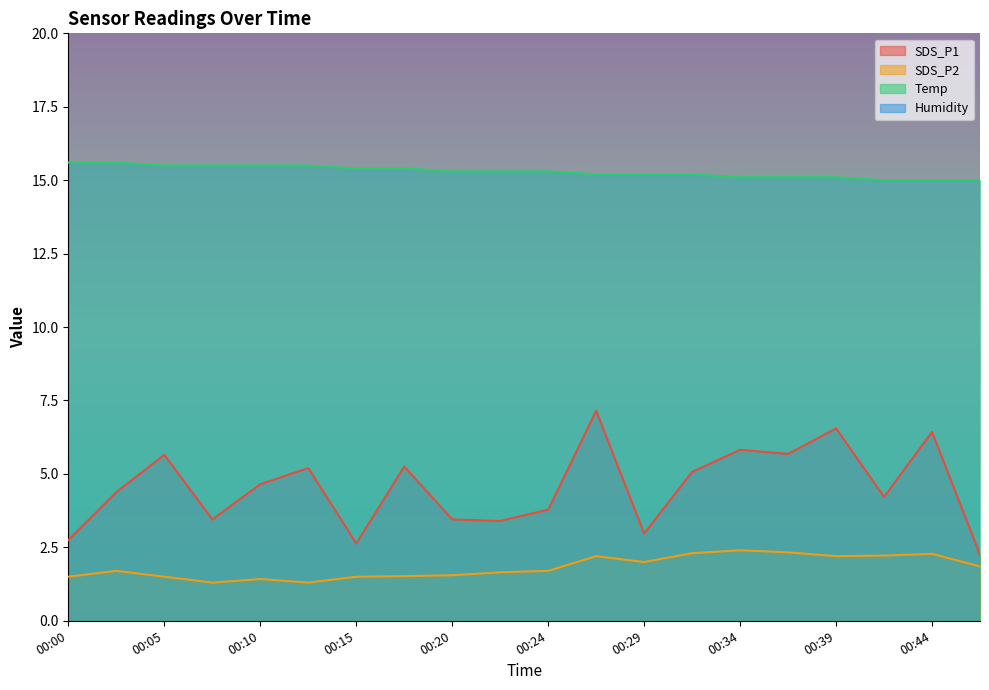

True or false: SDS_P2 has more than 0 interior local peaks.

True